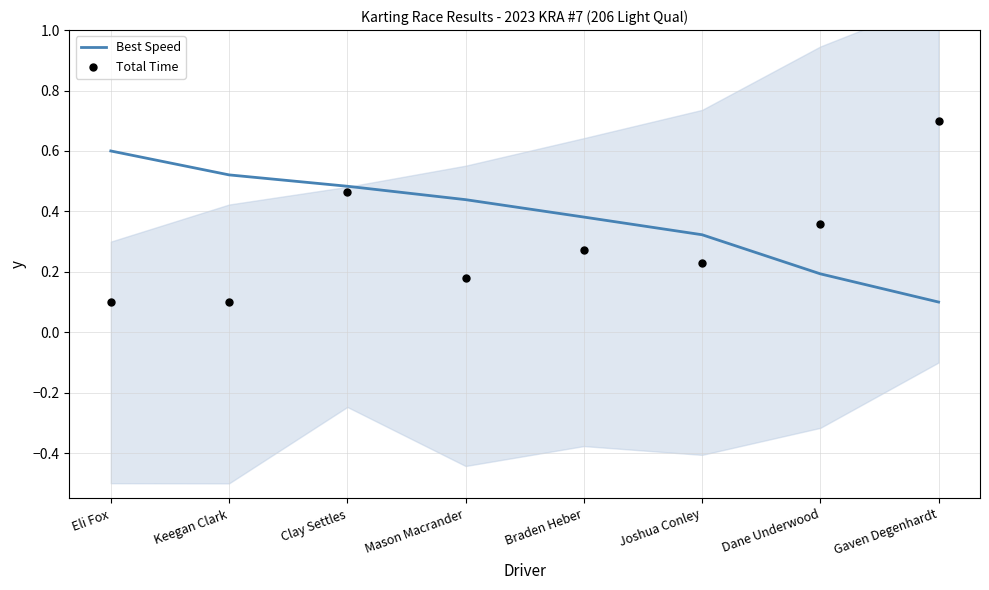

What are all the series names shown in the legend?

Best Speed, Total Time